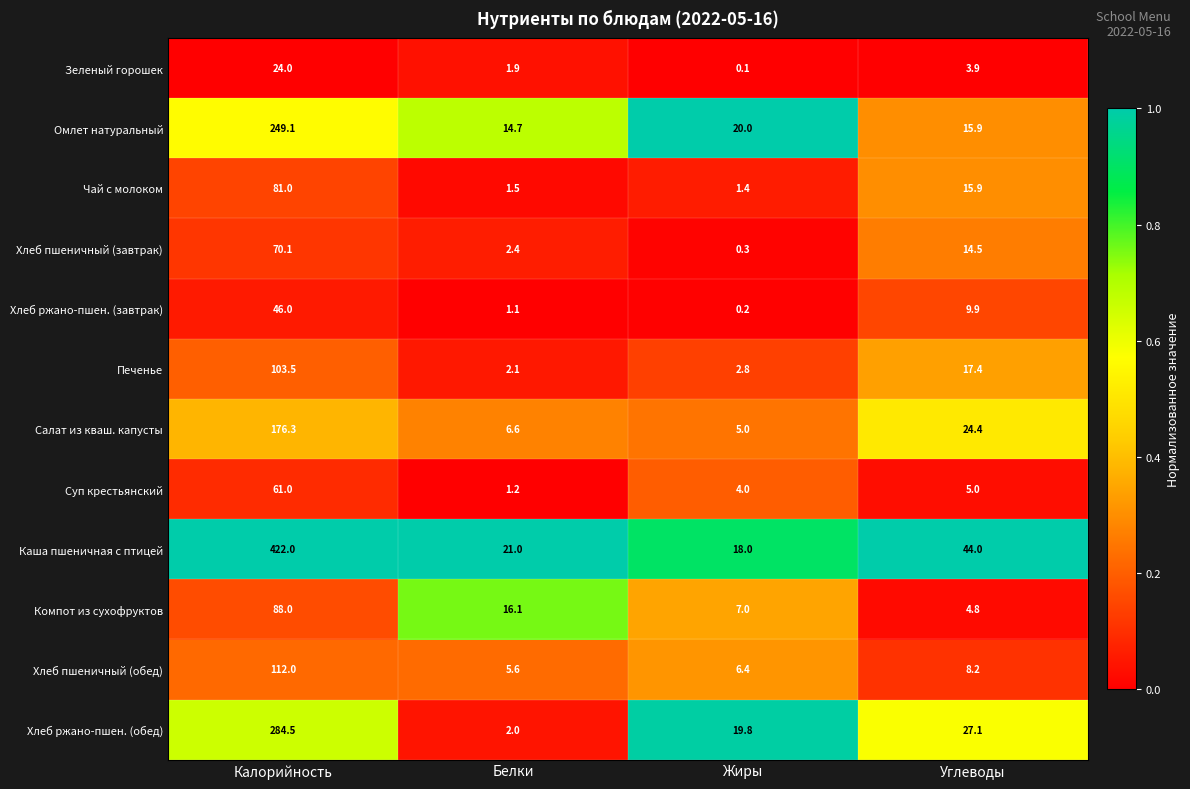

At which label is Печенье closest to 52?

Углеводы